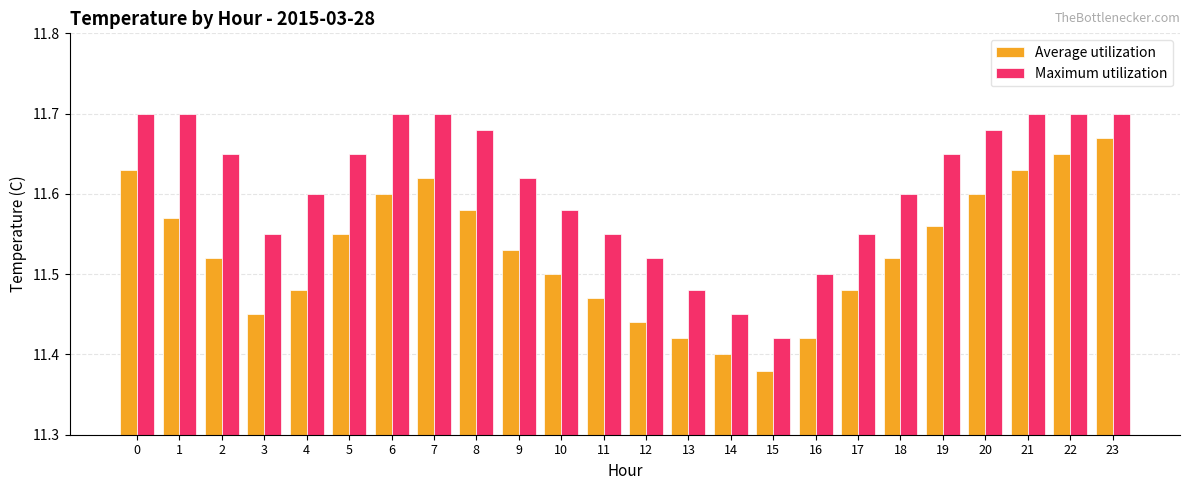

The Average utilization series shows 3.6 at 3. True or false?

False